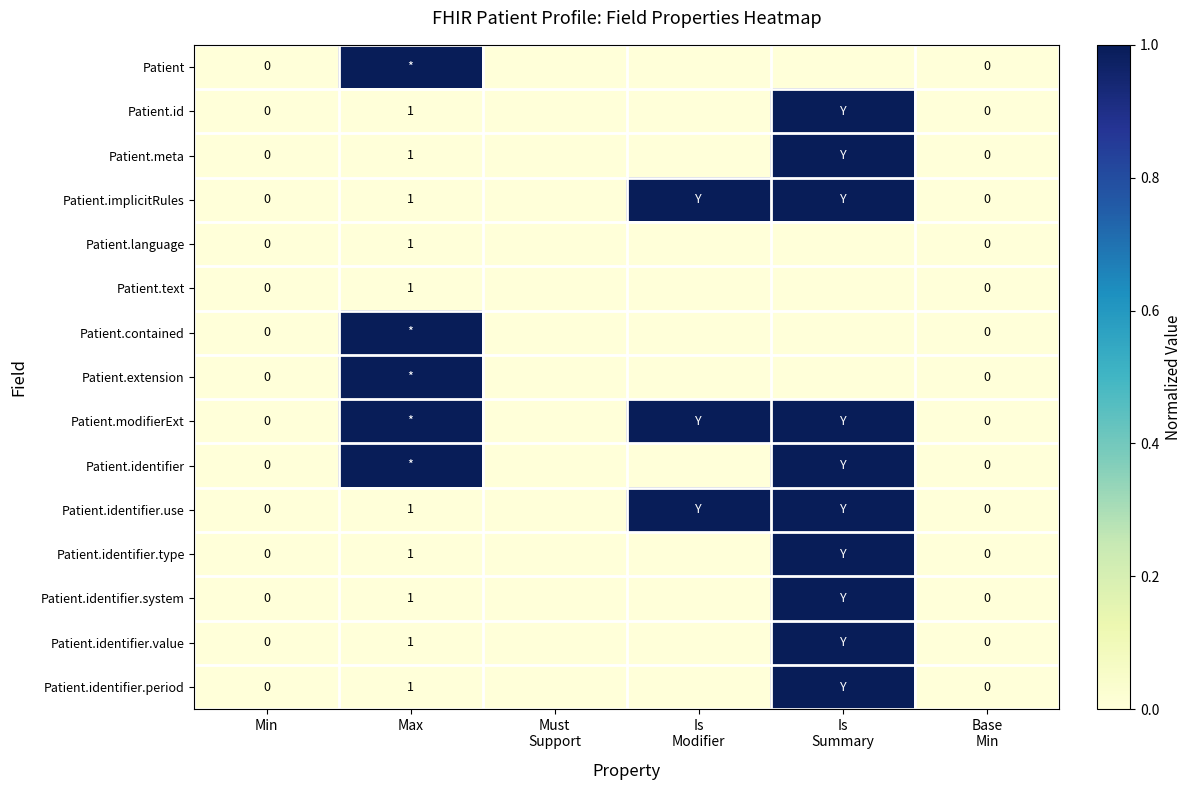

Is the value of Patient.identifier.type at Min greater than the value of Patient.identifier.system at Max?

No